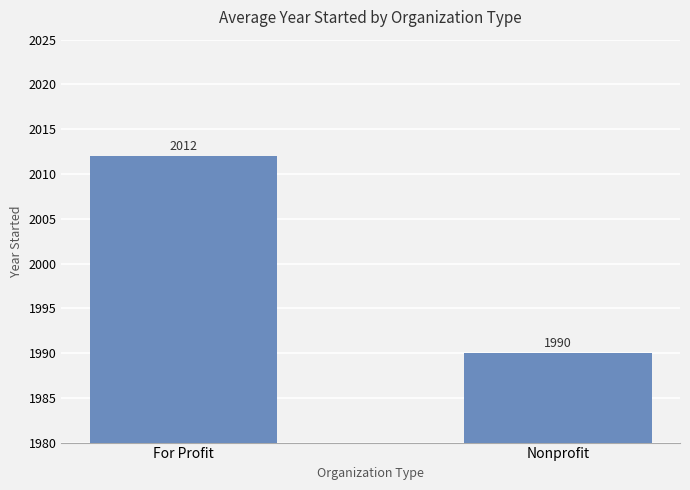

How many values are between 1990 and 2012?

2